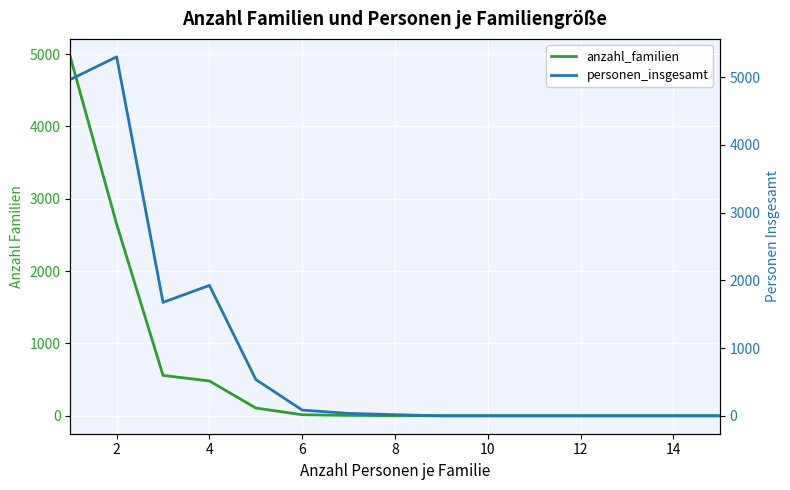

Count the number of categories in the chart.

15